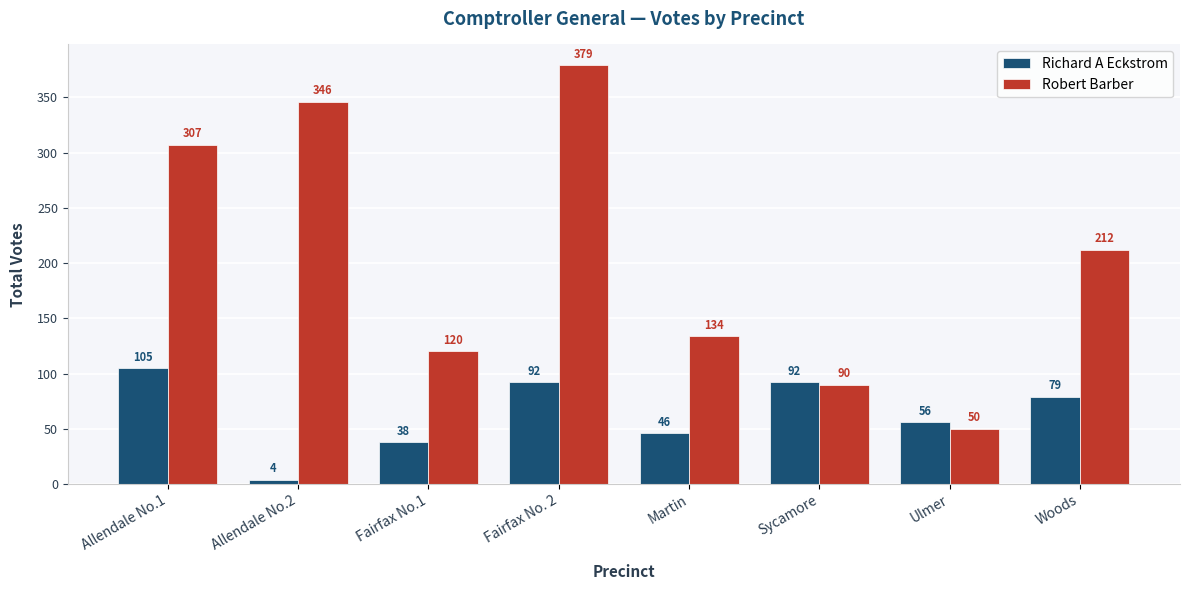

What is the greatest value displayed?

379